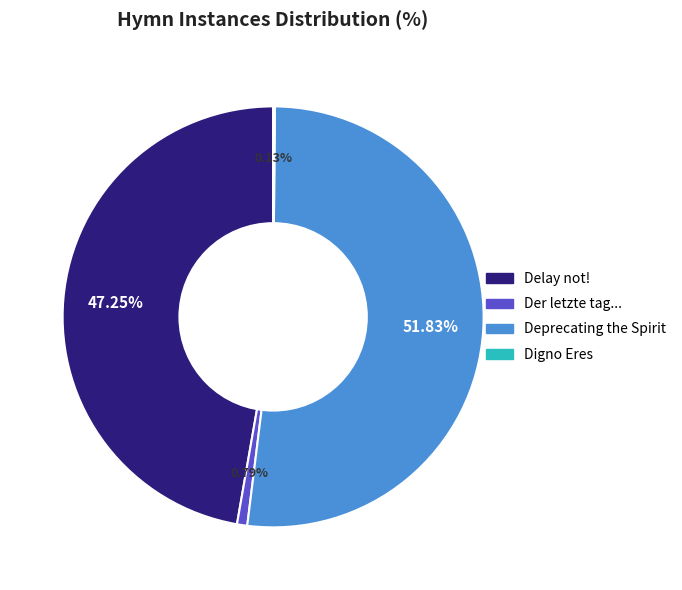

Does any single category account for the majority?

Yes